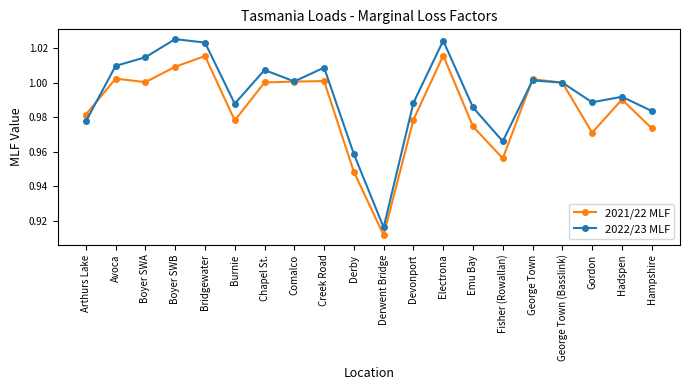

Which series has the largest total across all categories?

2022/23 MLF